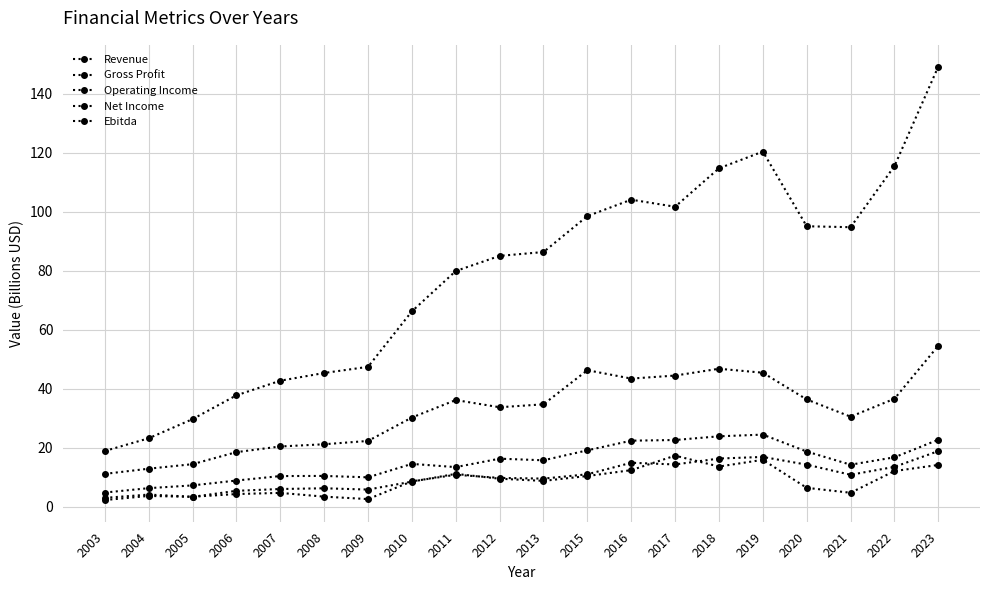

Is this an area chart (filled region under the line)?

No